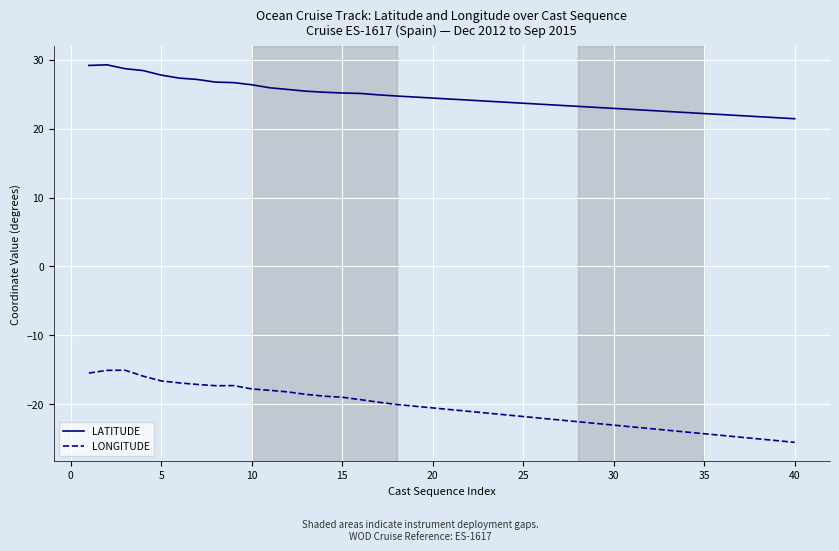

List the series in order of their overall mean, highest first.

LATITUDE, LONGITUDE